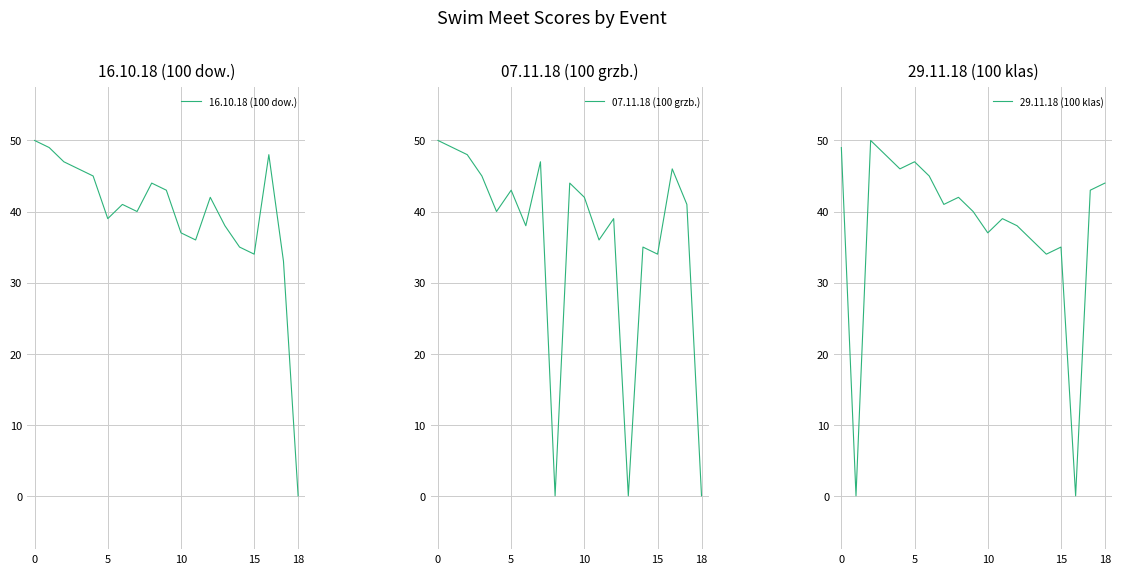

What is the maximum value for 16.10.18 (100 dow.)?

50